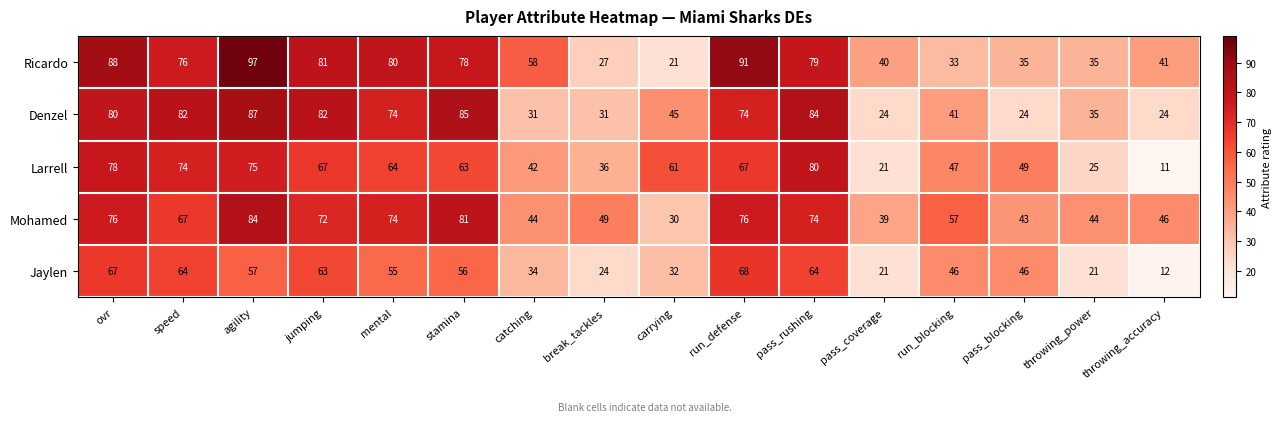

Rank the series at run_blocking from highest to lowest value.

Mohamed, Larrell, Jaylen, Denzel, Ricardo